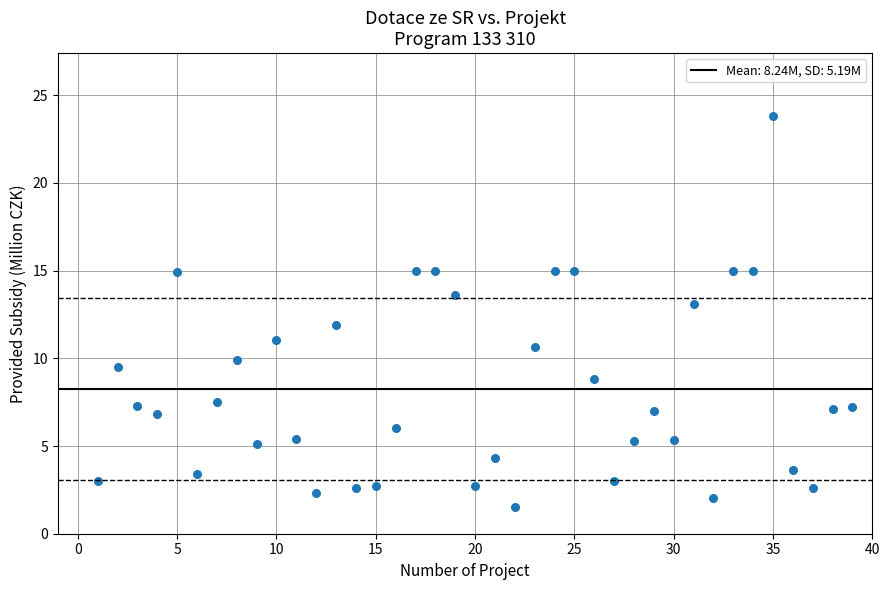

What is the range of Y values (max minus min)?

22.3